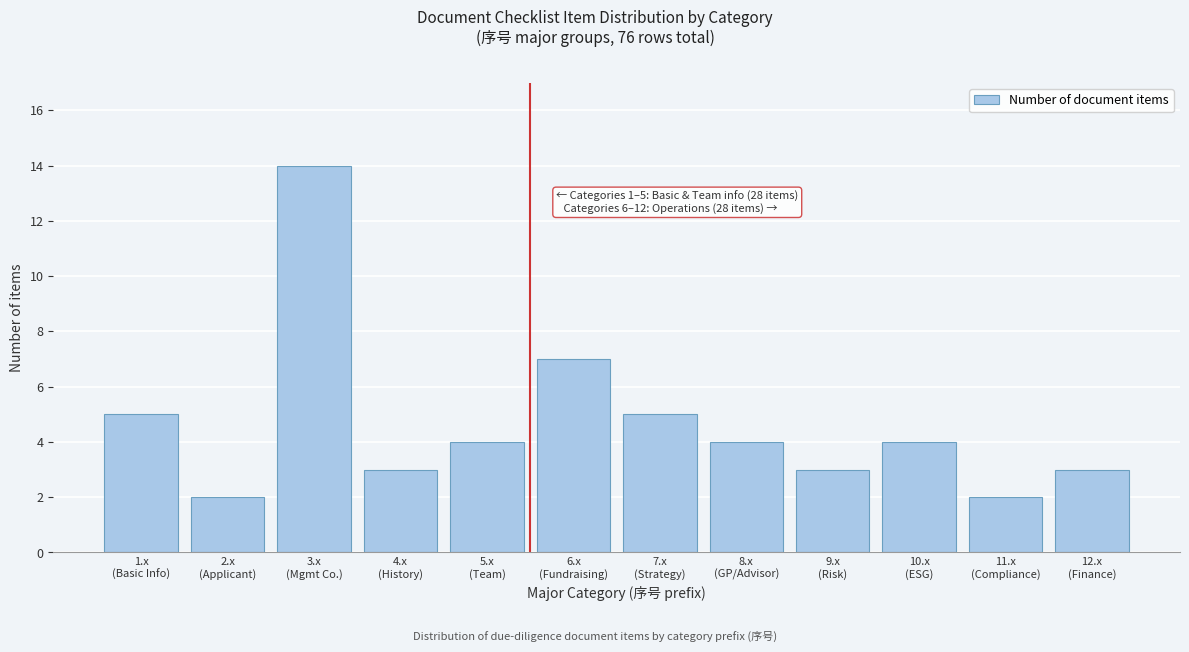

Reading left to right, what are all the values shown in this chart?

5	2	14	3	4	7	5	4	3	4	2	3